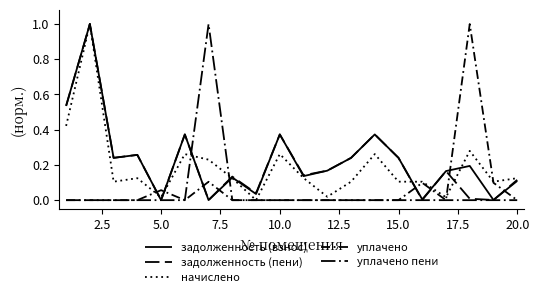

Is this an area chart (filled region under the line)?

No